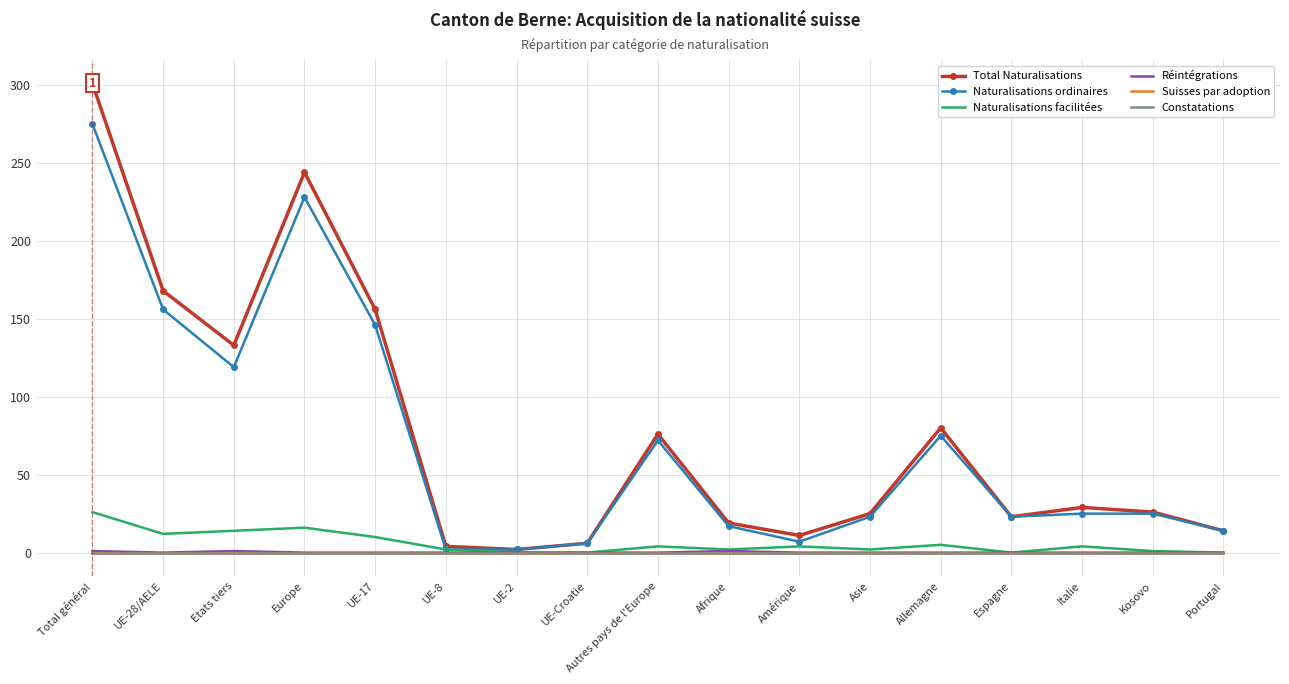

Is this an area chart (filled region under the line)?

No